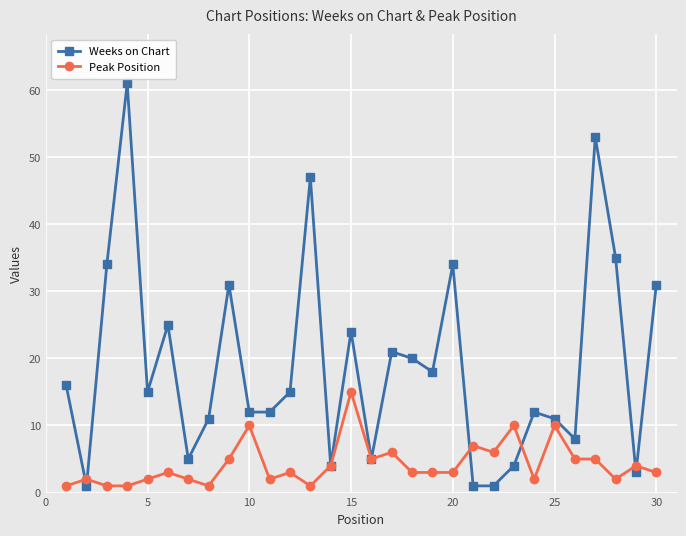

True or false: Weeks on Chart and Peak Position cross at least once.

True